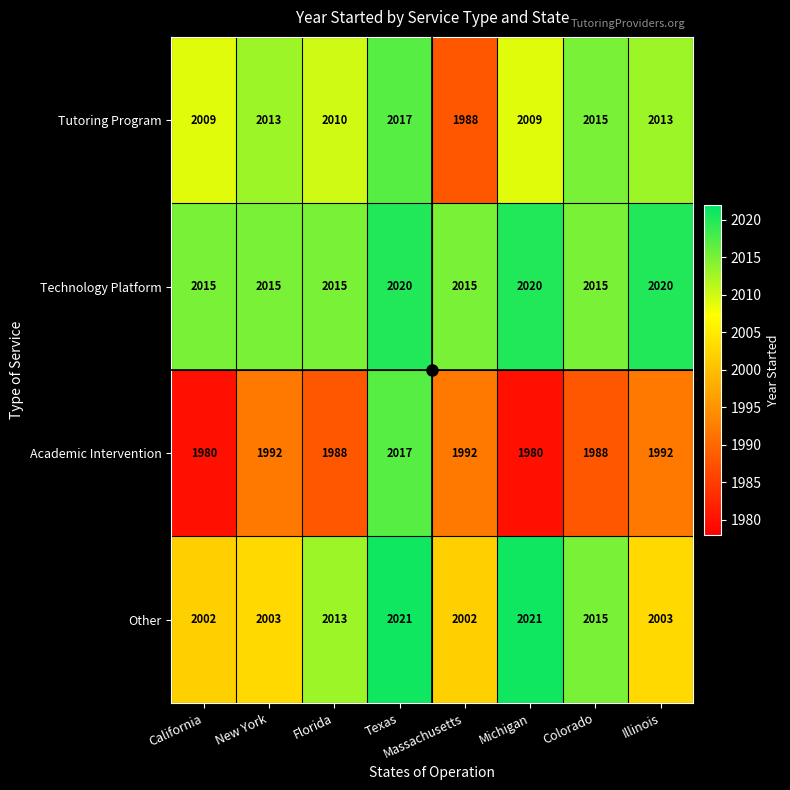

Rank the series at Illinois from lowest to highest value.

Academic Intervention, Other, Tutoring Program, Technology Platform